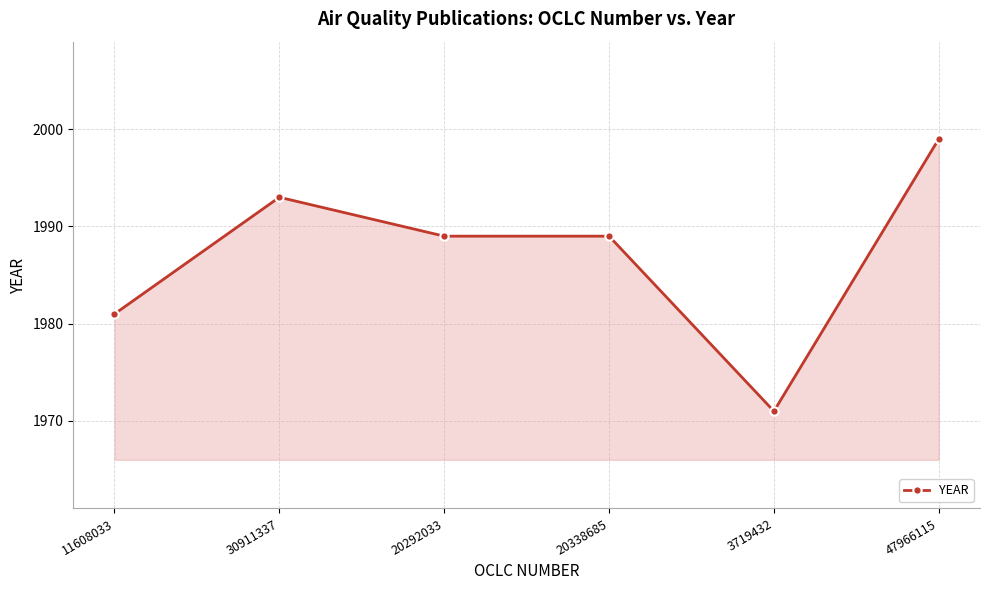

What is the ratio of the value at 30911337 to the value at 11608033?

1.0